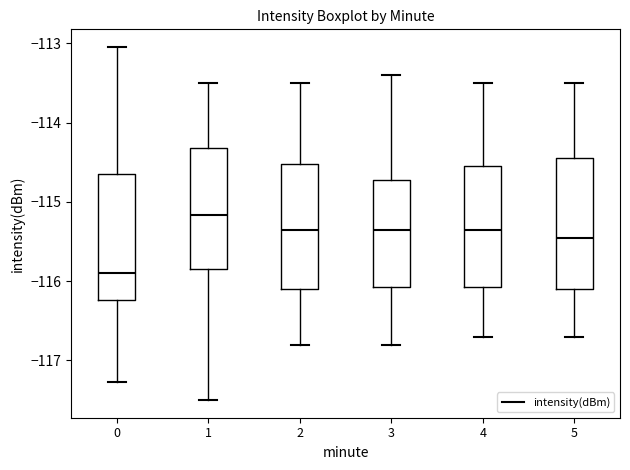

Where is the lower edge of the box at x = 4 on the y-axis? The values are not printed on the chart, so give them approximately, as read against the axis.

-116.1